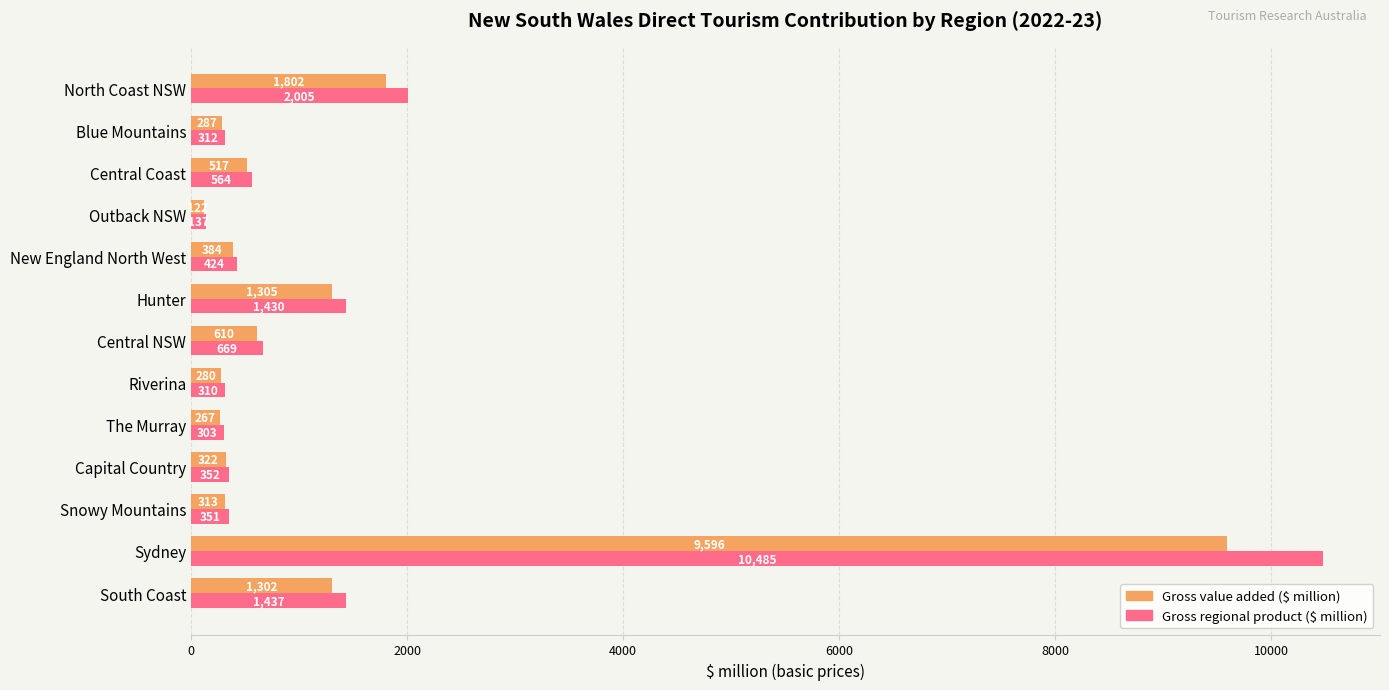

What is the total value across all series at Sydney?

20081.0